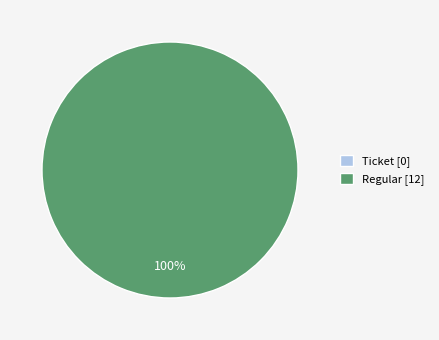

Is there any slice that represents more than half of the pie?

Yes